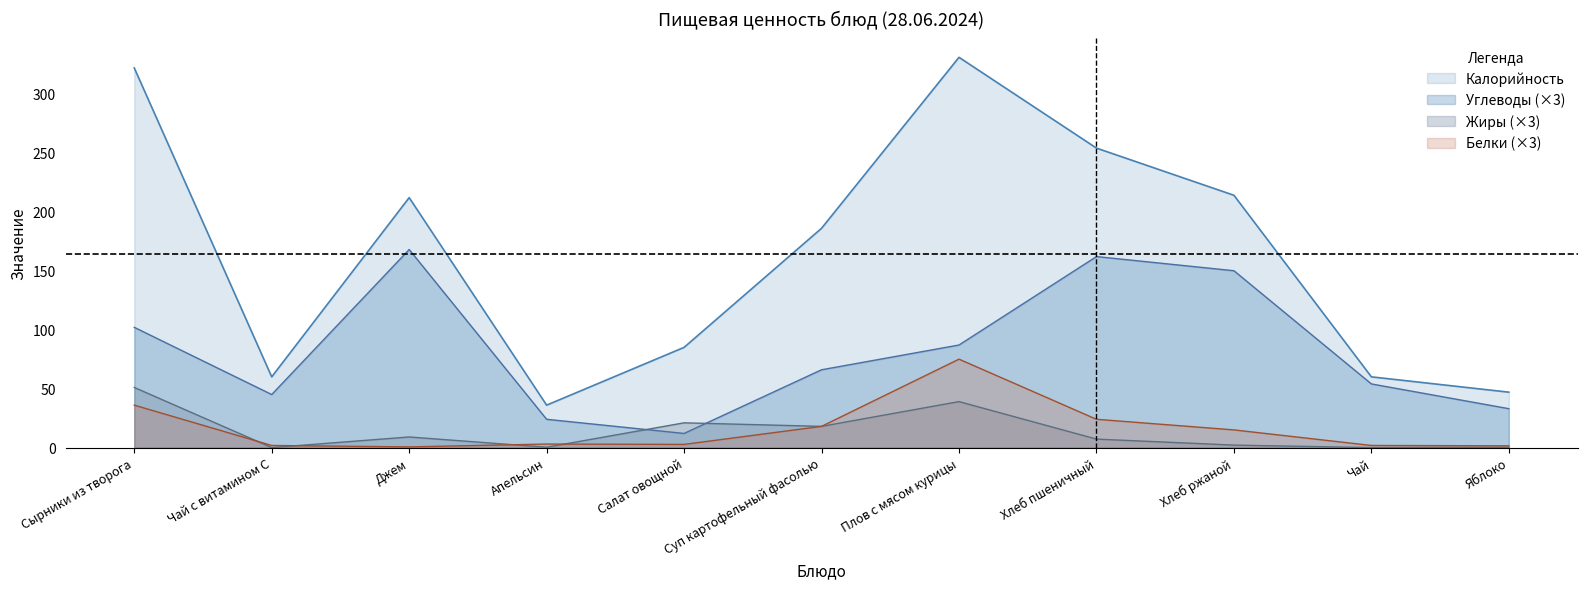

True or false: Углеводы and Калорийность intersect in this chart.

False